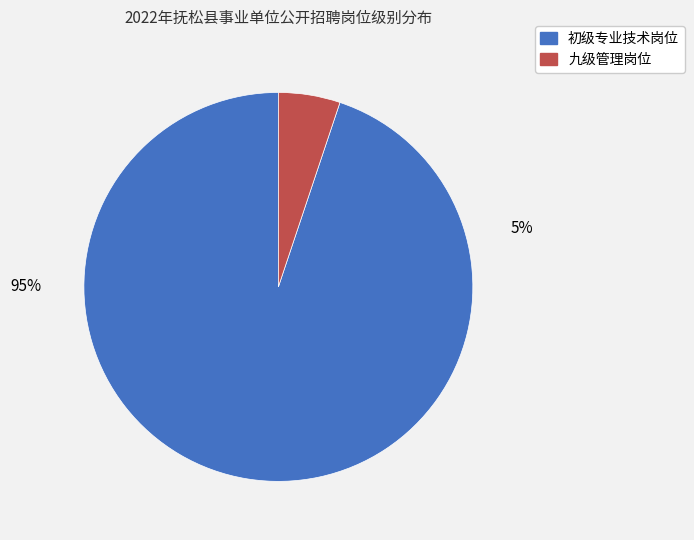

To the nearest percent, what portion does 初级专业技术岗位 represent?

95%